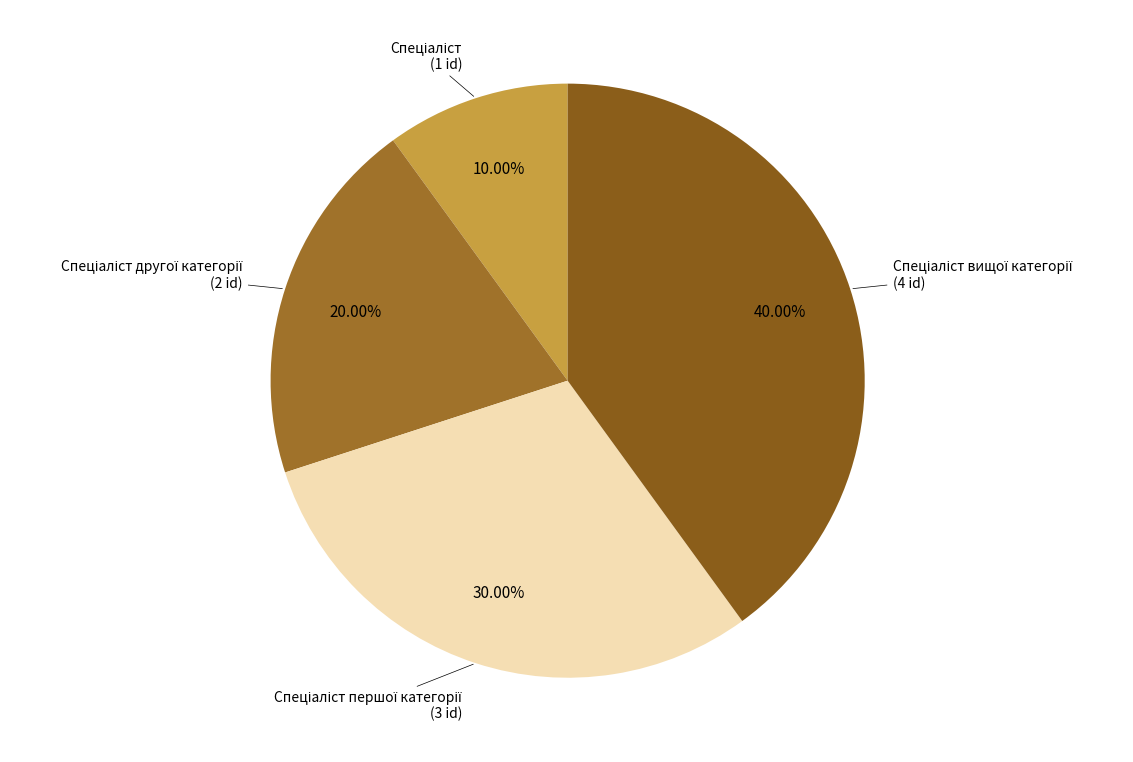

Is there a majority slice in this chart?

No